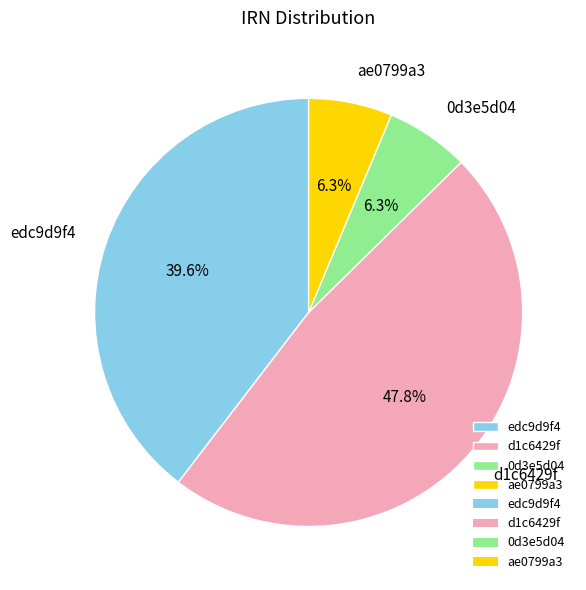

The edc9d9f4 slice represents 30% of the pie. True or false?

False